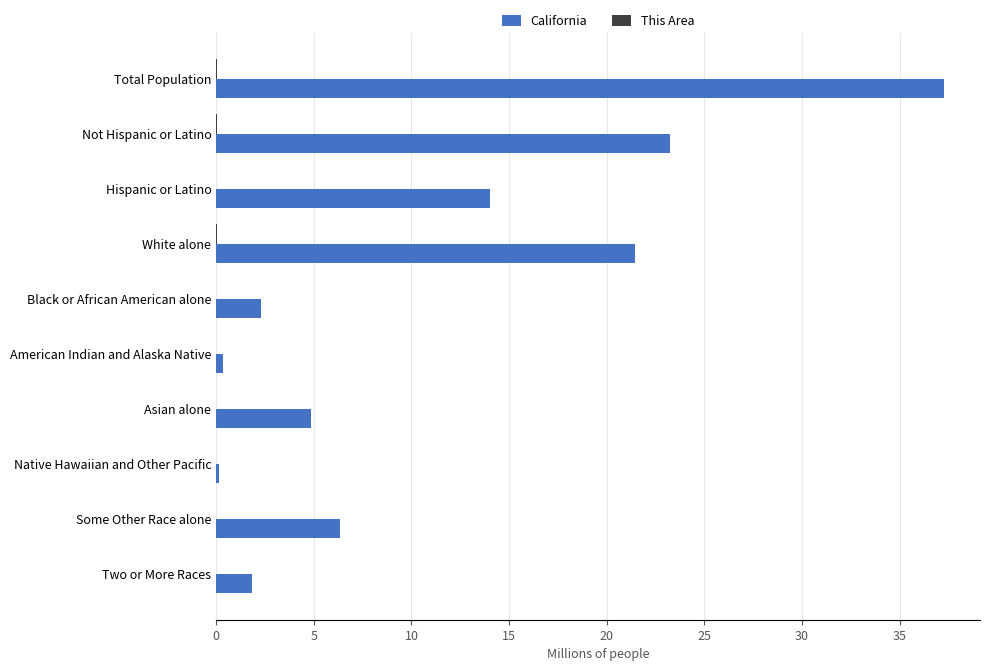

Which series has the widest spread of values?

California